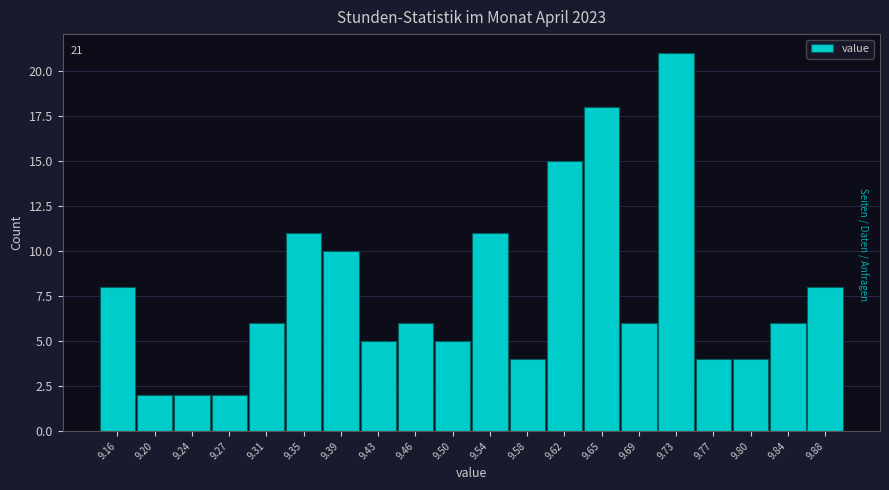

Over which range of the x-axis is the bar tallest?

9.710 to 9.748